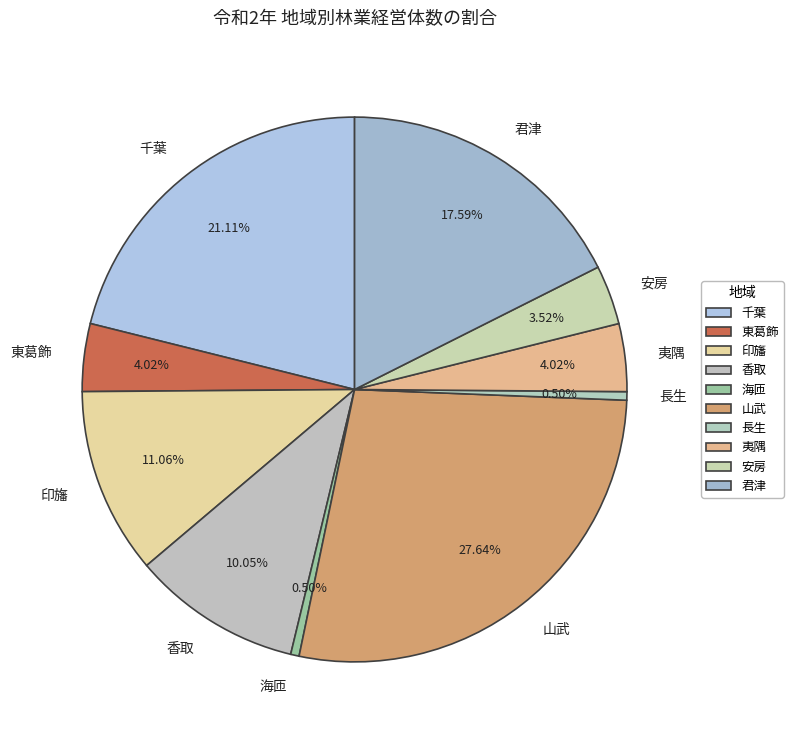

To the nearest percent, what percentage of the pie is 夷隅?

4%